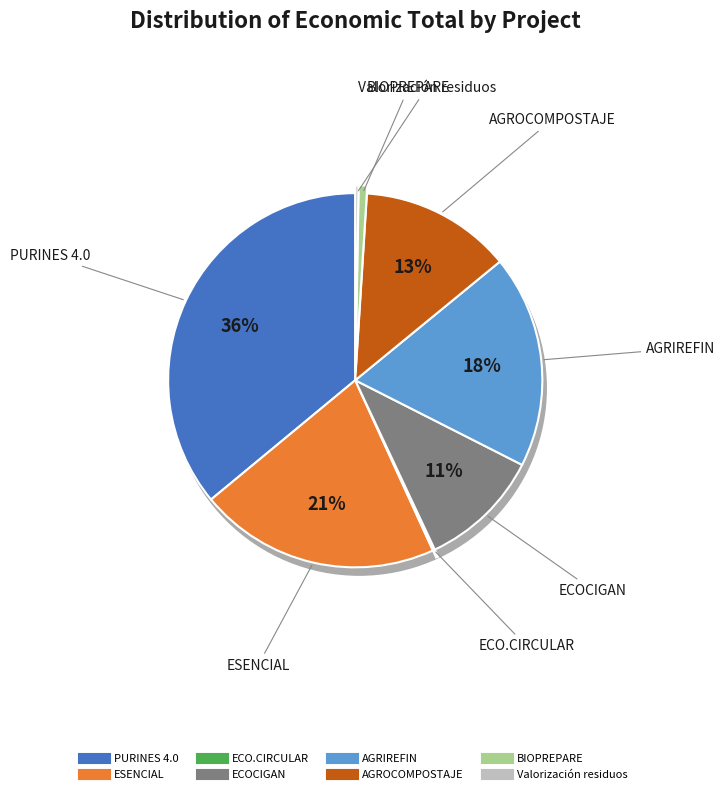

Rank the categories by value from lowest to highest.

ECO.CIRCULAR, Valorización residuos, BIOPREPARE, ECOCIGAN, AGROCOMPOSTAJE, AGRIREFIN, ESENCIAL, PURINES 4.0